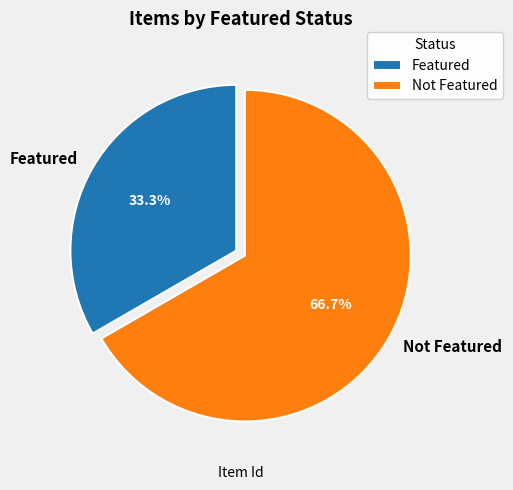

Combined, do Featured and Not Featured account for over 50%?

Yes